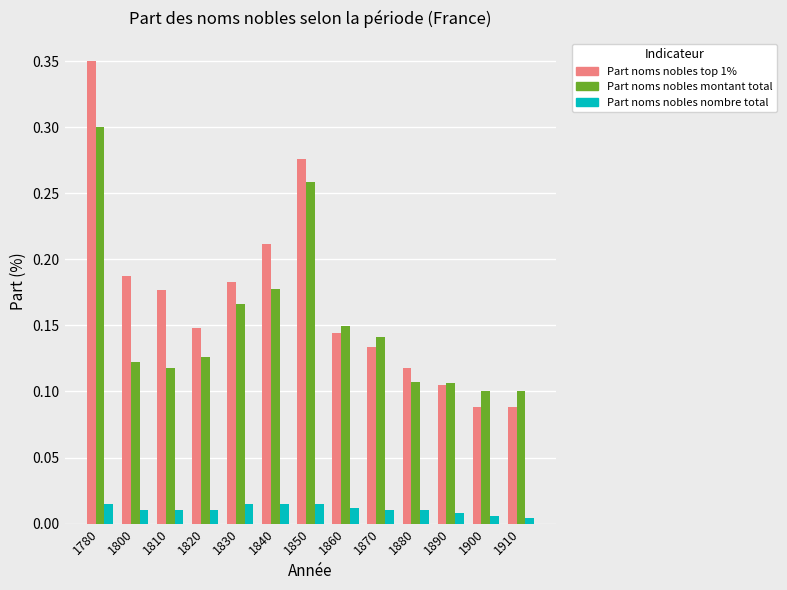

At which category is the sum across all series the highest?

1780